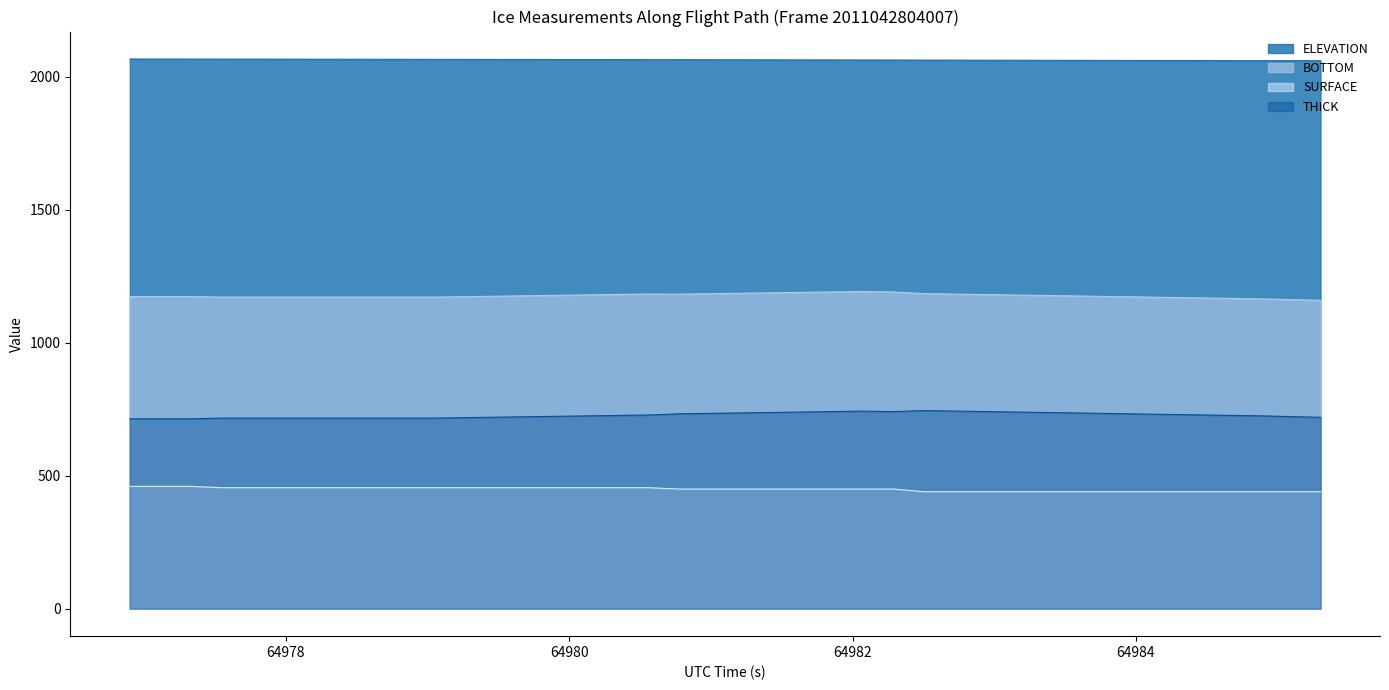

What is the greatest value displayed?

2067.0